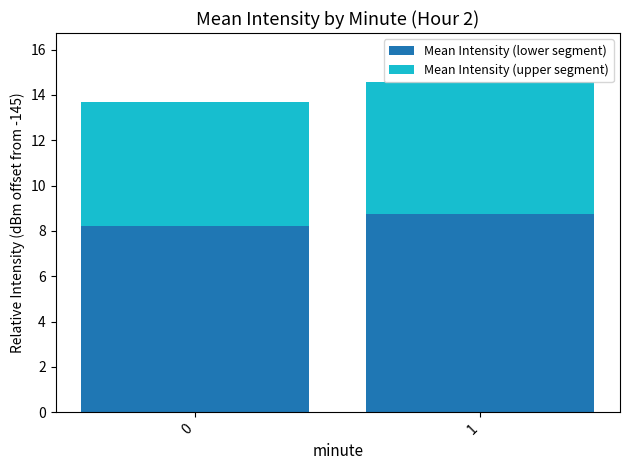

List the labels in order of Mean Intensity (lower segment) value, smallest first.

0, 1